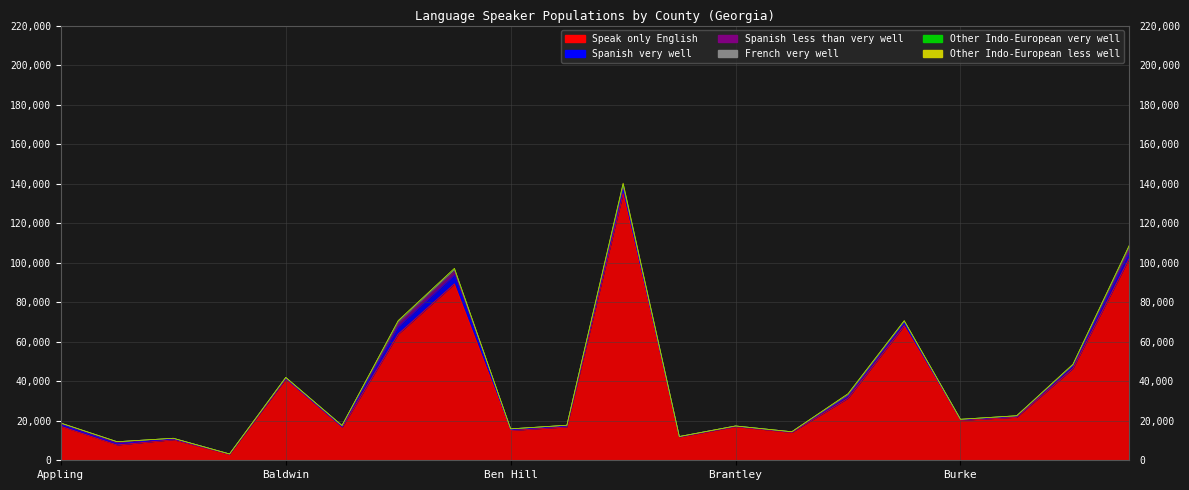

What is the maximum value for French very well?

731